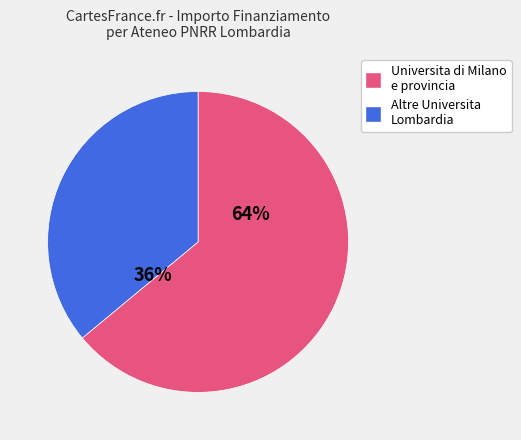

To the nearest percent, what is the average slice percentage?

50%